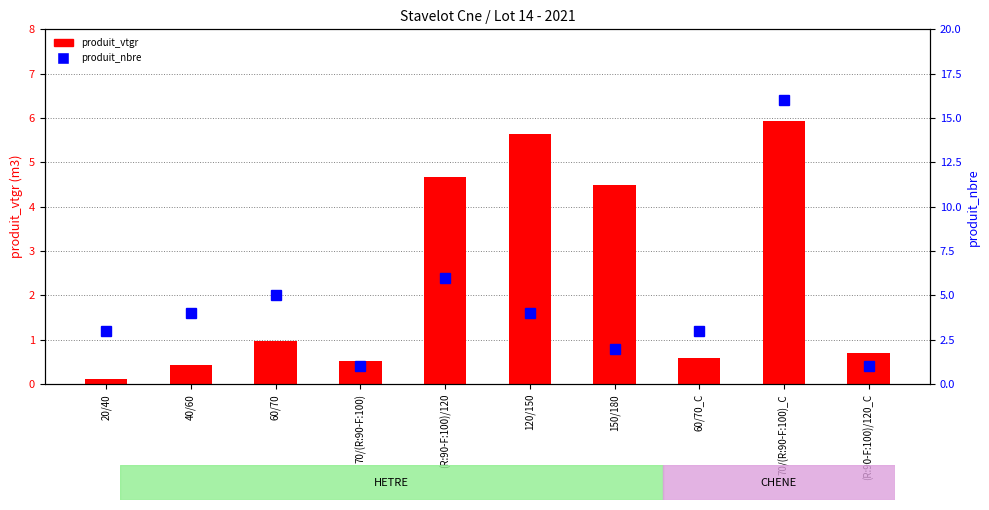

Between 20/40 and 70/(R:90-F:100)_C, which is larger?

70/(R:90-F:100)_C